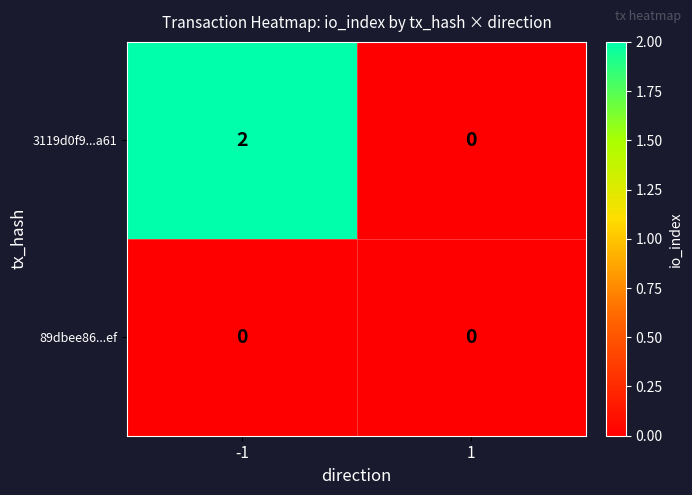

Which series has the widest spread of values?

3119d0f9...a61